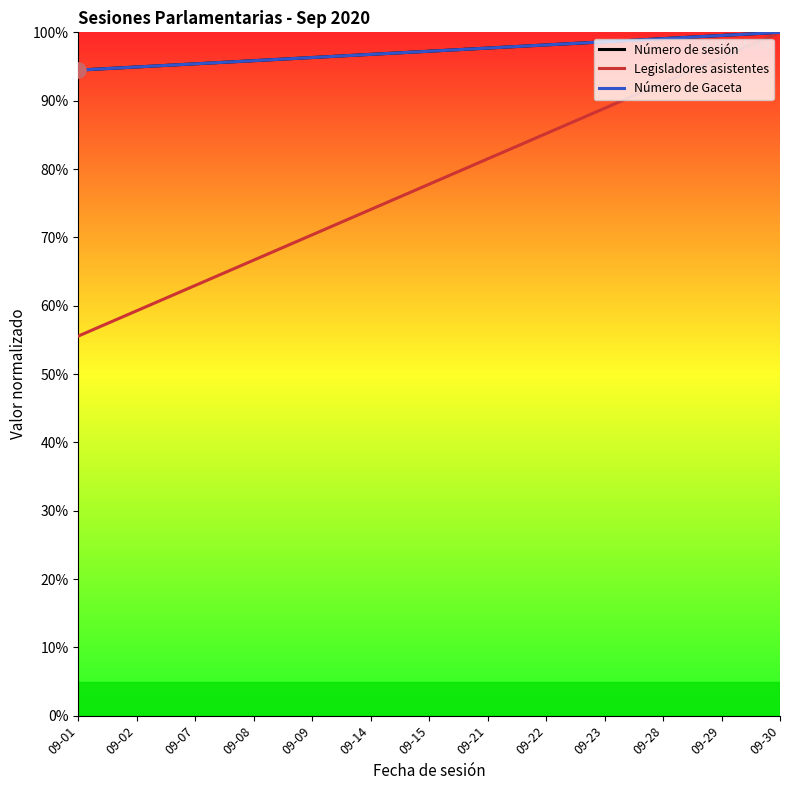

Which series has the largest total across all categories?

Número de sesión